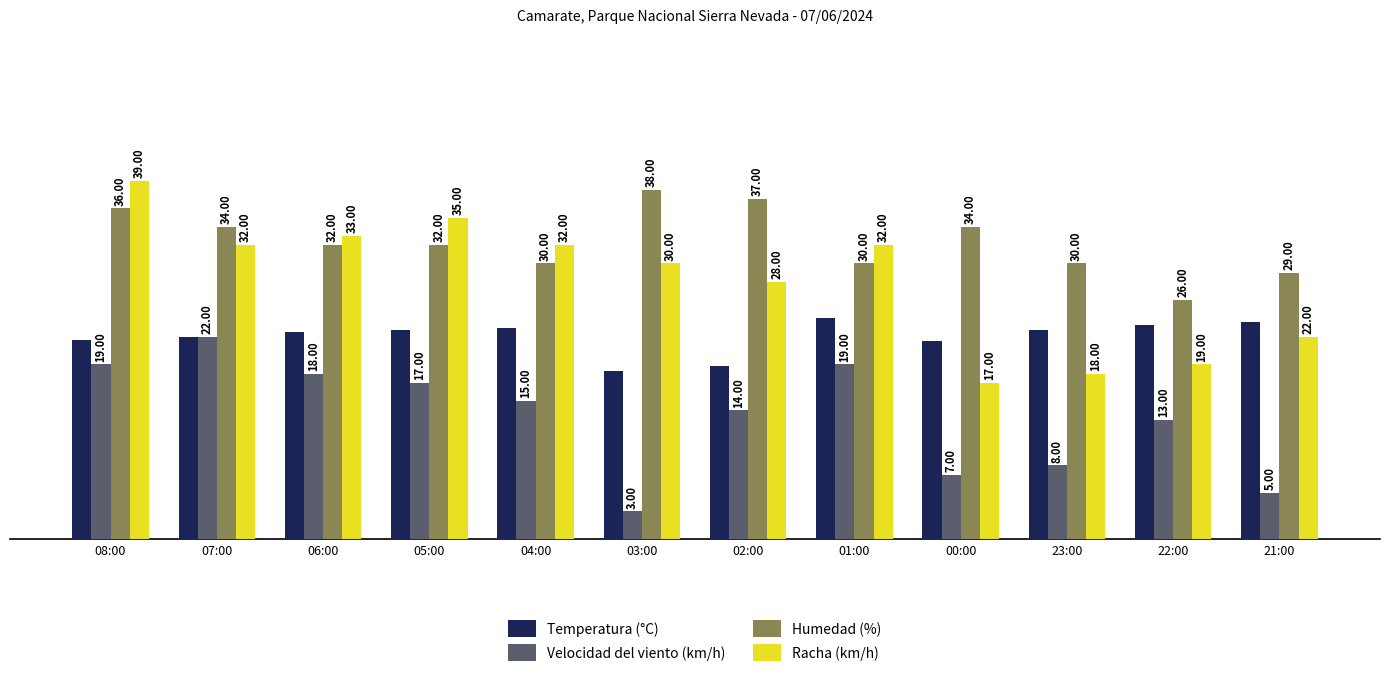

Rank the series at 04:00 from highest to lowest value.

Racha (km/h), Humedad (%), Temperatura (°C), Velocidad del viento (km/h)